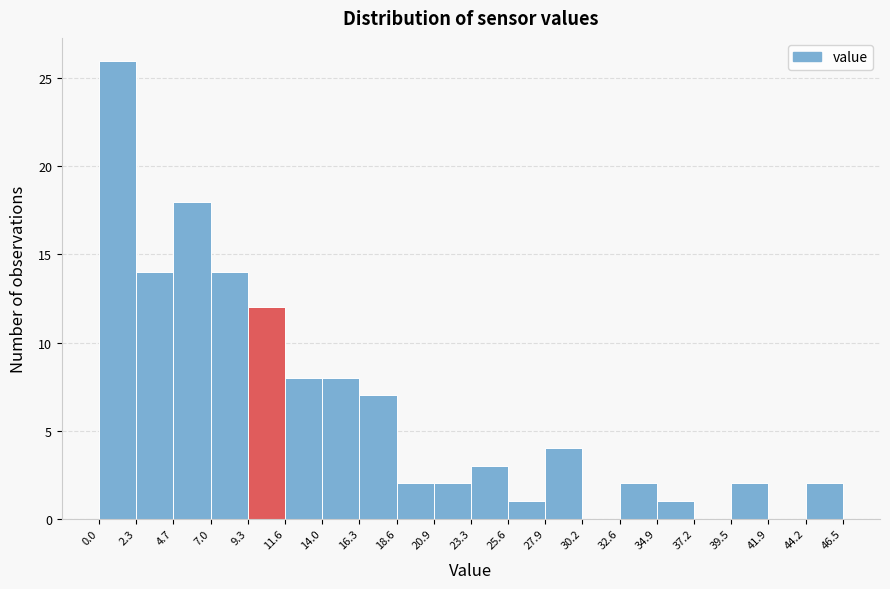

Reading left to right, list every bar in this chart as the range it spans on the x-axis followed by its height. The values are not printed on the chart, so give them approximately, as read against the axis.

0.0 to 2.3: 26
2.3 to 4.7: 14
4.7 to 7.0: 18
7.0 to 9.3: 14
9.3 to 11.6: 12
11.6 to 14.0: 8
14.0 to 16.3: 8
16.3 to 18.6: 7
18.6 to 20.9: 2
20.9 to 23.3: 2
23.3 to 25.6: 3
25.6 to 27.9: 1
27.9 to 30.2: 4
30.2 to 32.6: 0
32.6 to 34.9: 2
34.9 to 37.2: 1
37.2 to 39.5: 0
39.5 to 41.9: 2
41.9 to 44.2: 0
44.2 to 46.5: 2